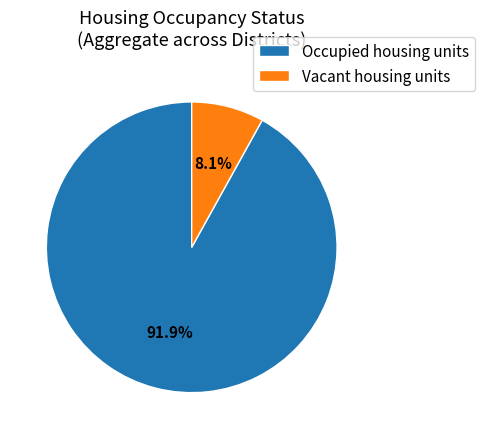

Which category has the biggest portion of the pie?

Occupied housing units